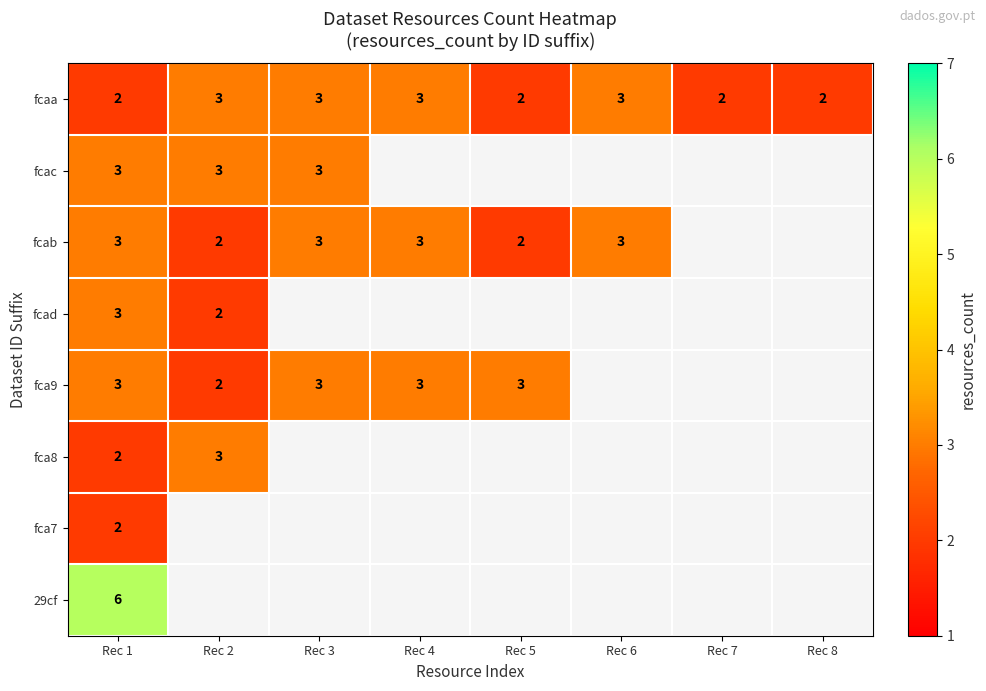

The fcaa series shows 2.9 at Rec 1. True or false?

False